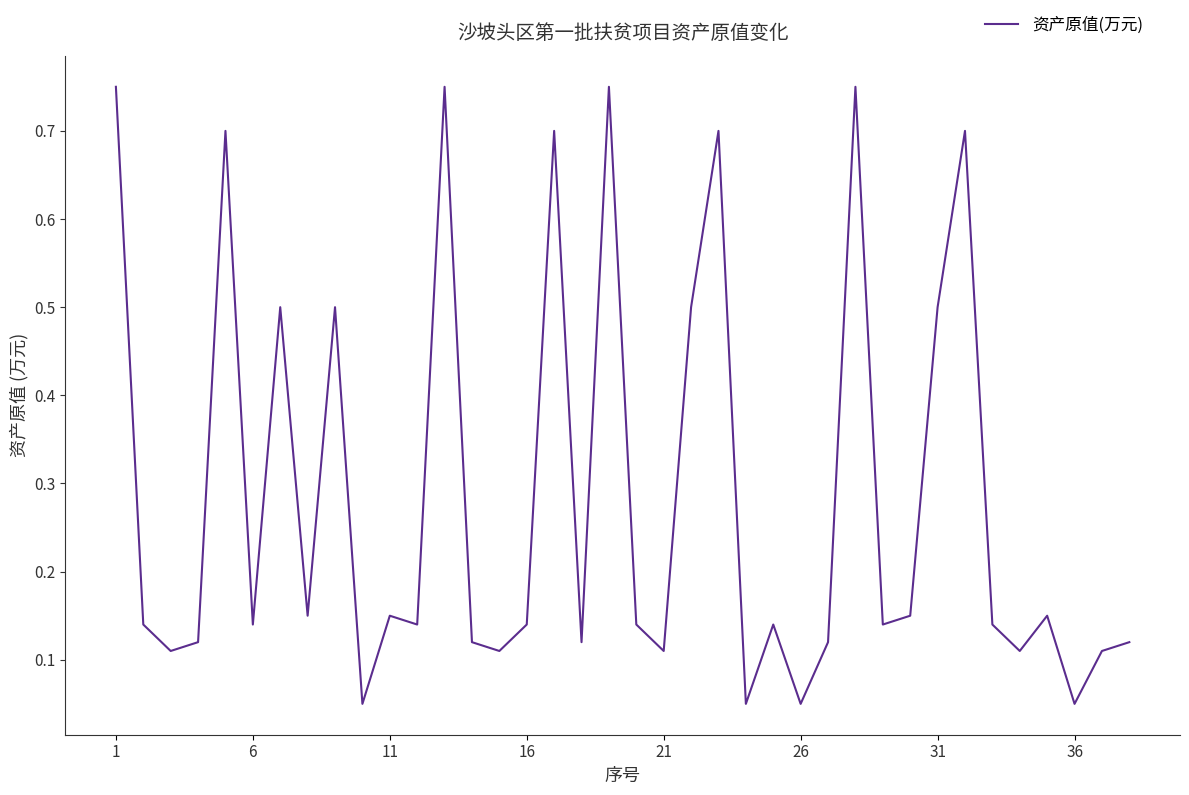

What is the difference between the maximum and minimum values?

0.7